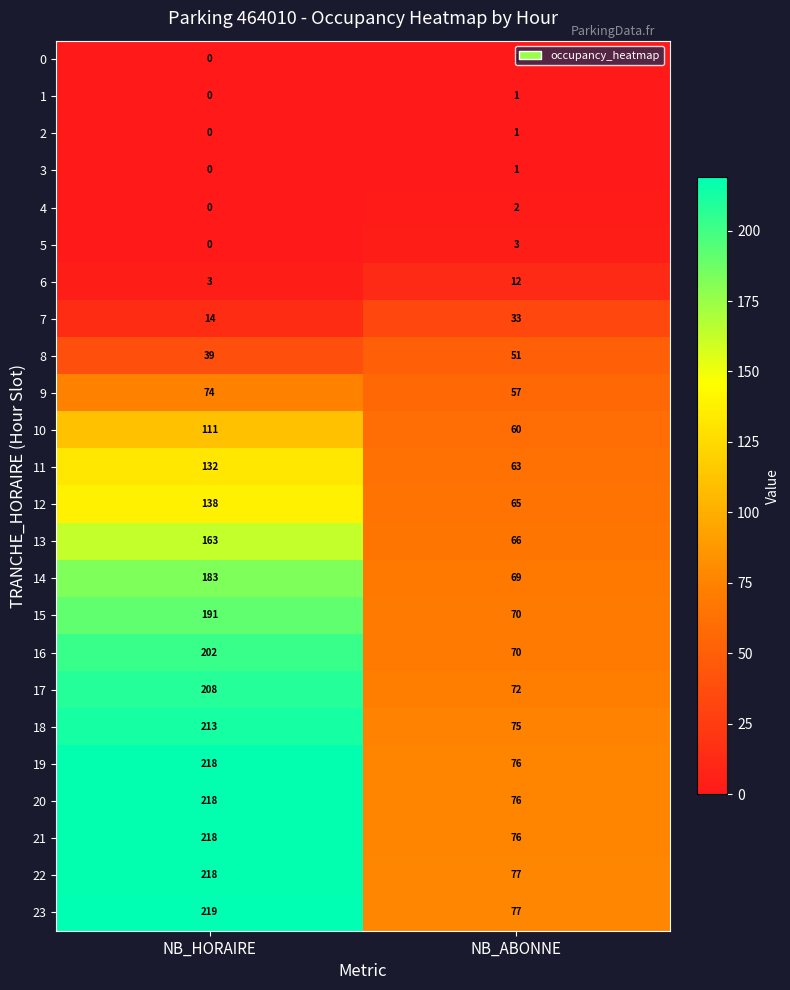

Which category has the lowest value across all series?

NB_HORAIRE